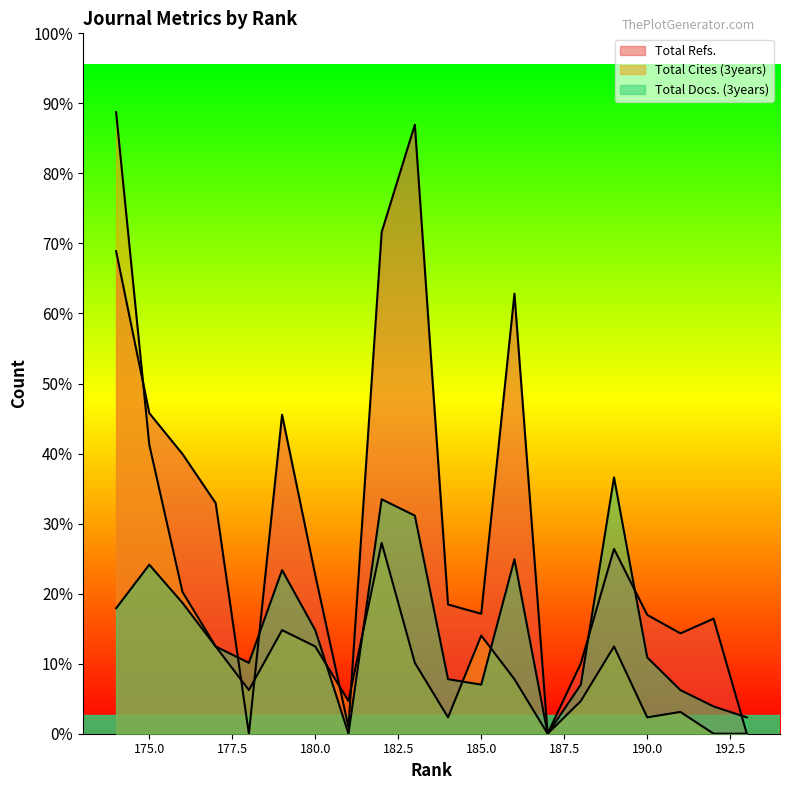

At 181, list the series in order from smallest to largest.

Total Docs. (3years), Total Refs., Total Cites (3years)